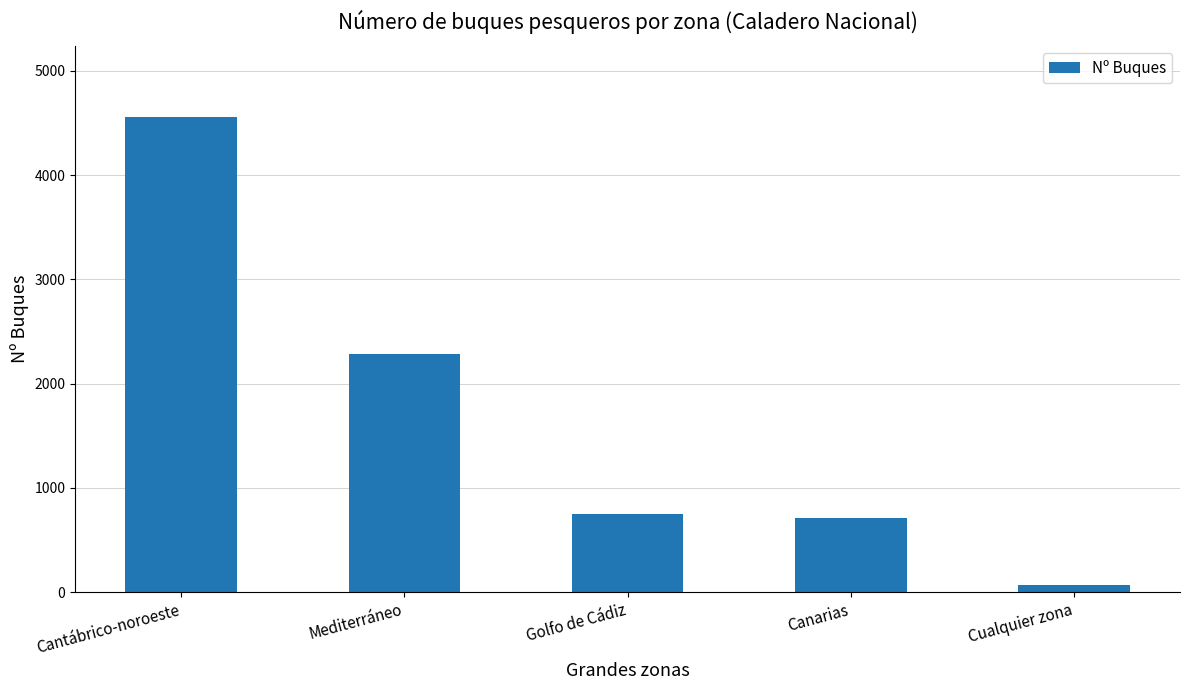

Is it true that the value at Mediterráneo is 3005?

False